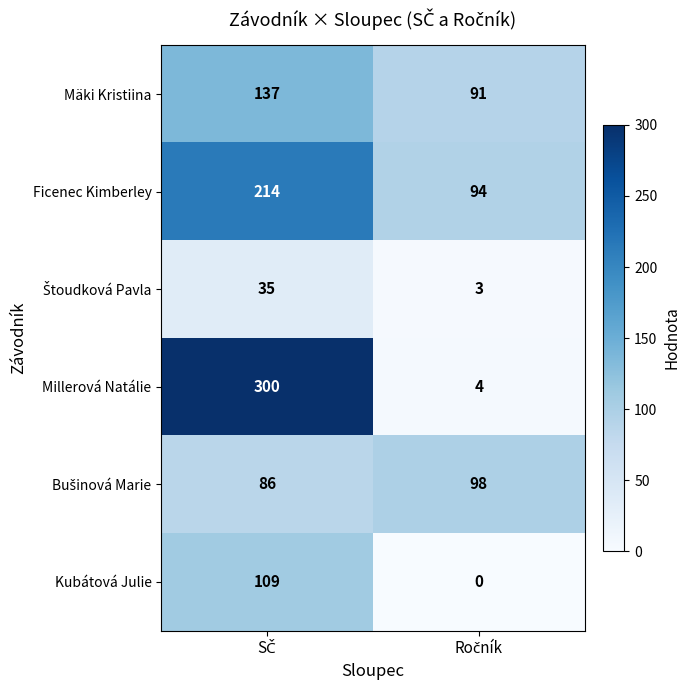

What is the sum of all Mäki Kristiina values?

228